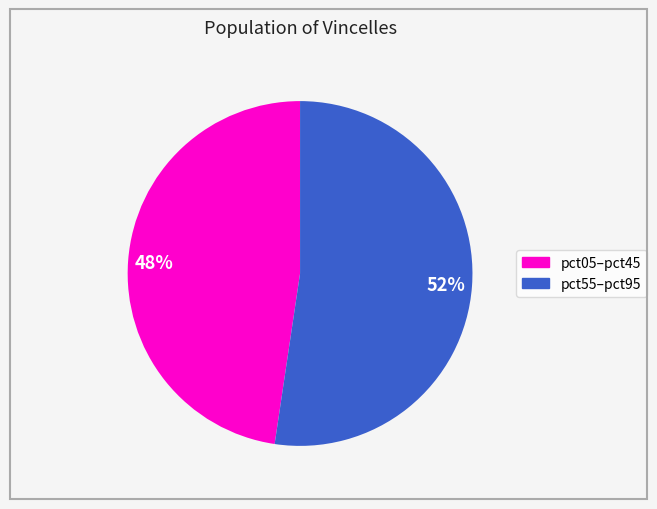

To the nearest percent, what is the average slice percentage?

50%